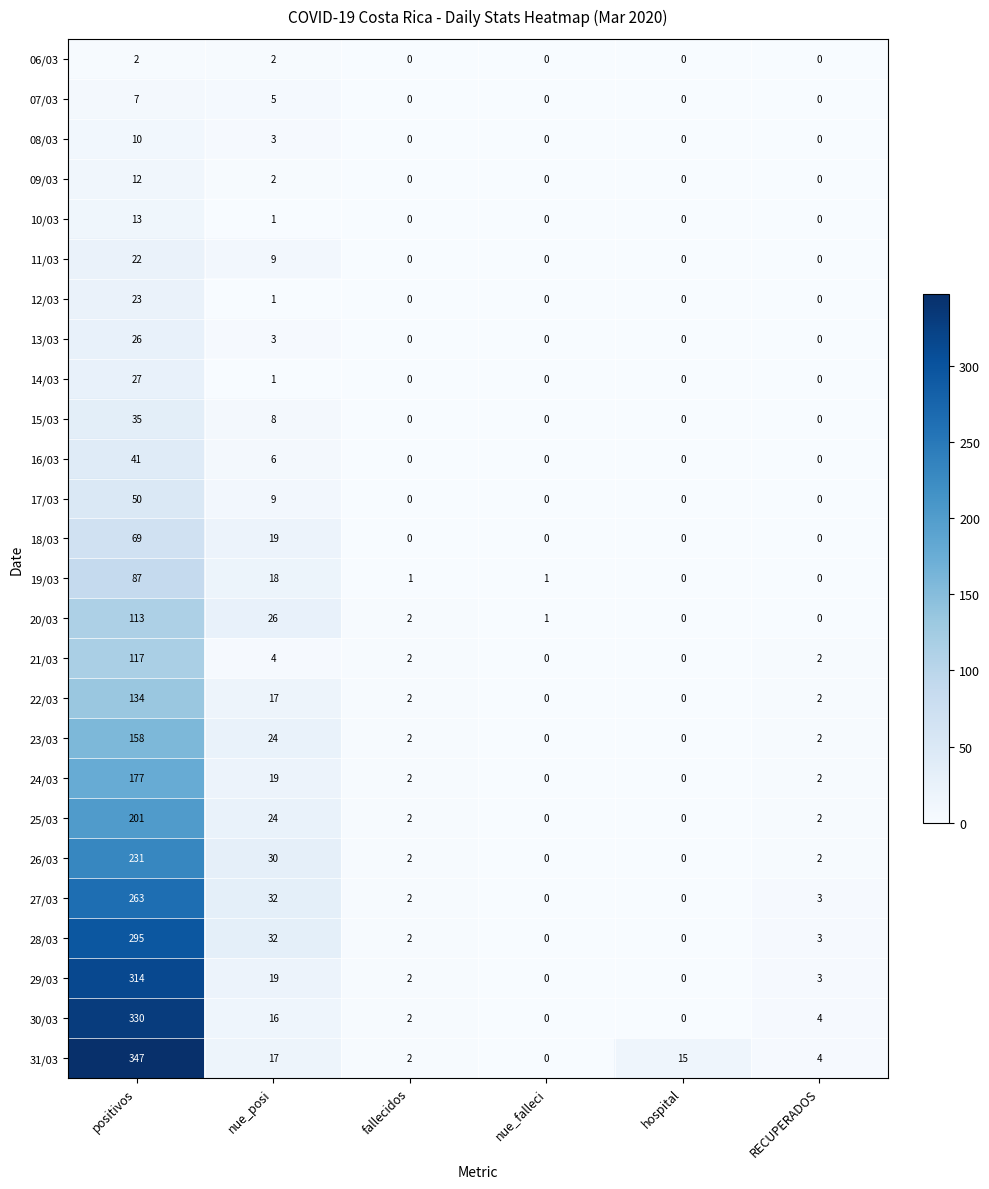

Which series has the largest range (max minus min)?

31/03